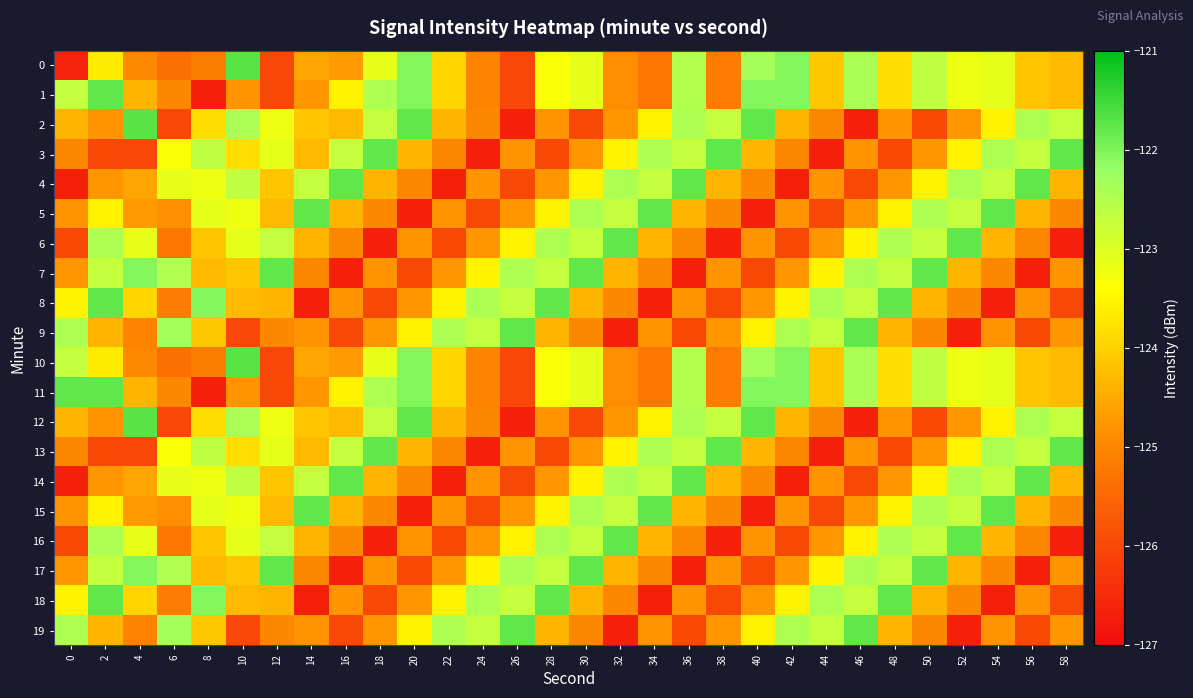

How many categories are shown in the chart?

30